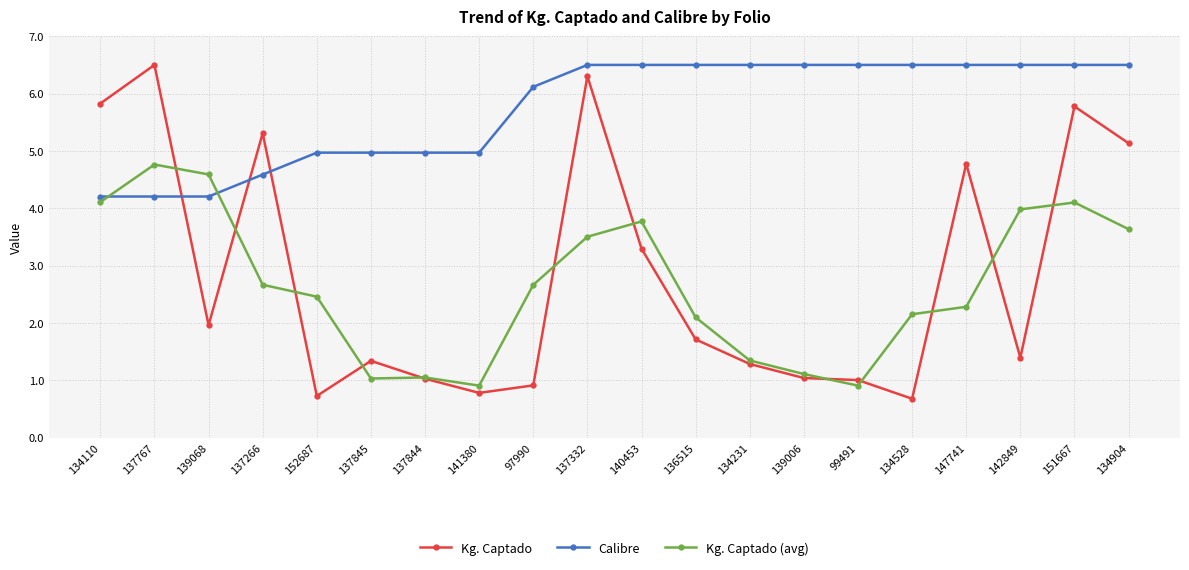

Count the number of categories in the chart.

20